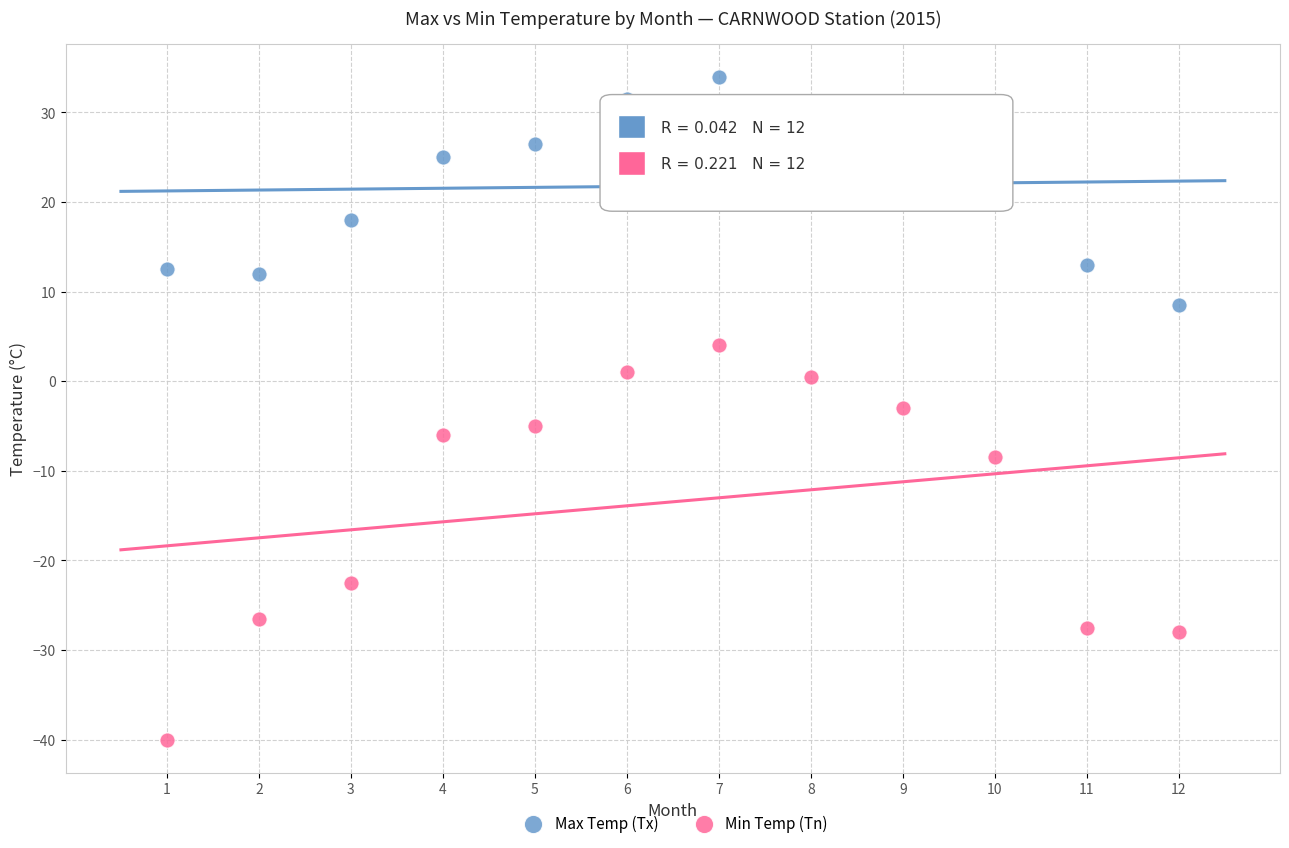

Which series has the largest Y range (max minus min)?

Min Temp (Tn)